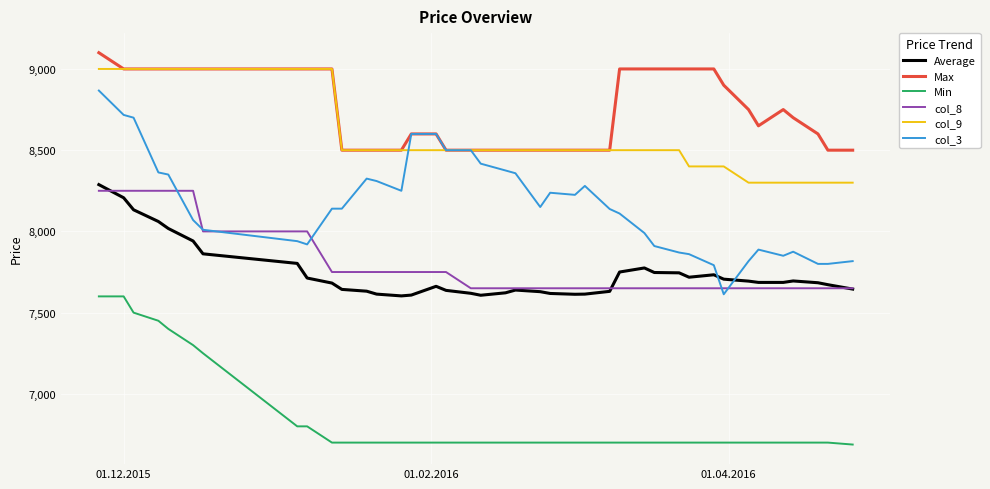

Which series has the largest range (max minus min)?

col_3